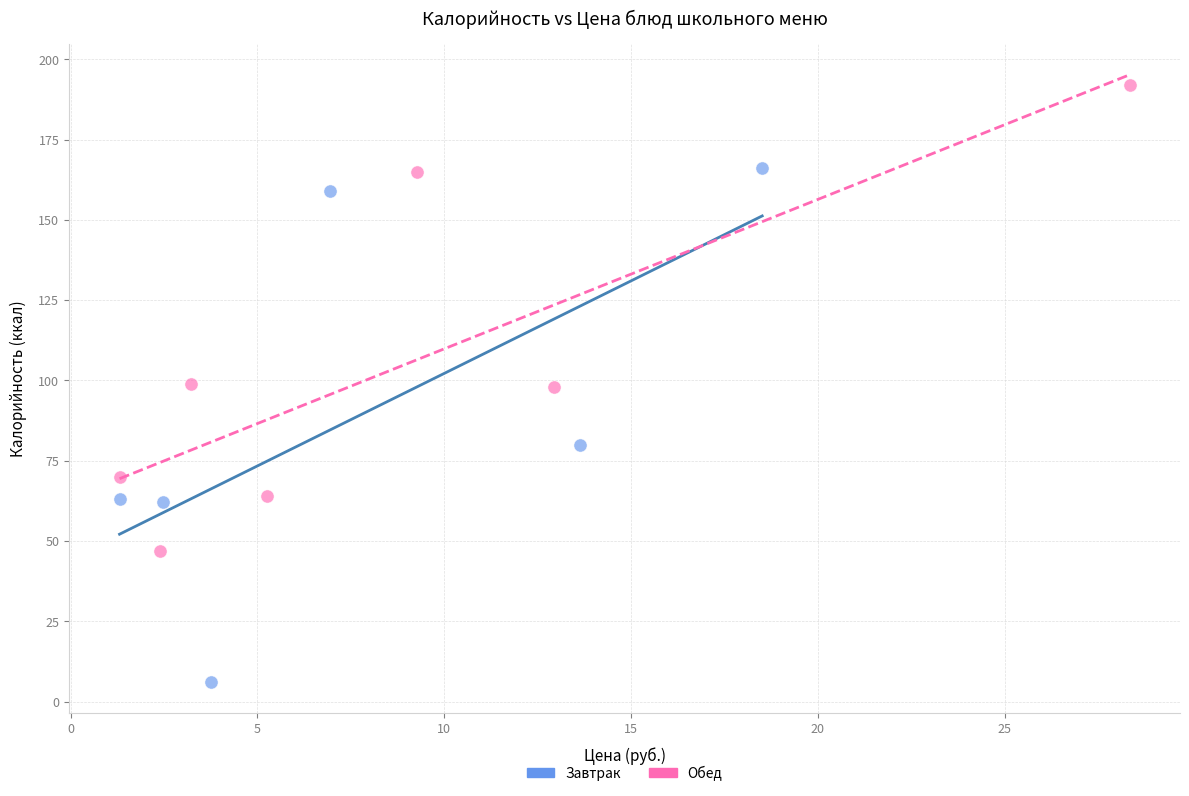

What are all the series names shown in the legend?

Завтрак, Обед